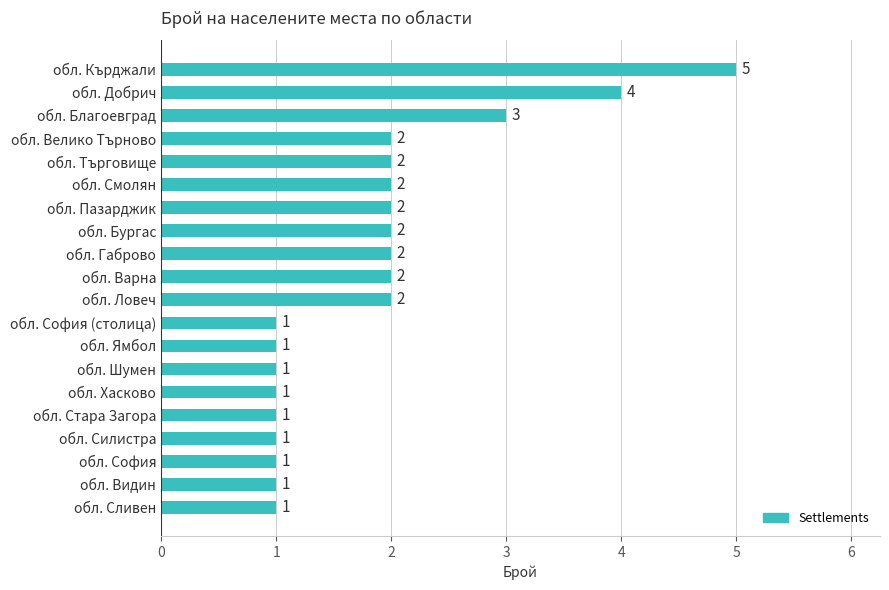

How many values are between 1 and 2?

17